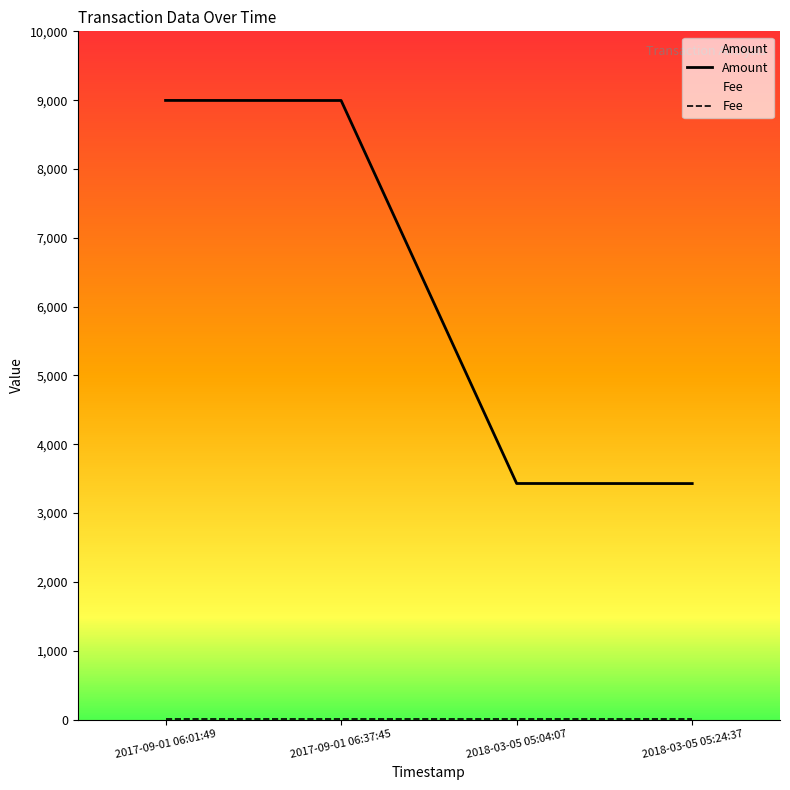

What value does the Fee series have at 2017-09-01 06:37:45?

1